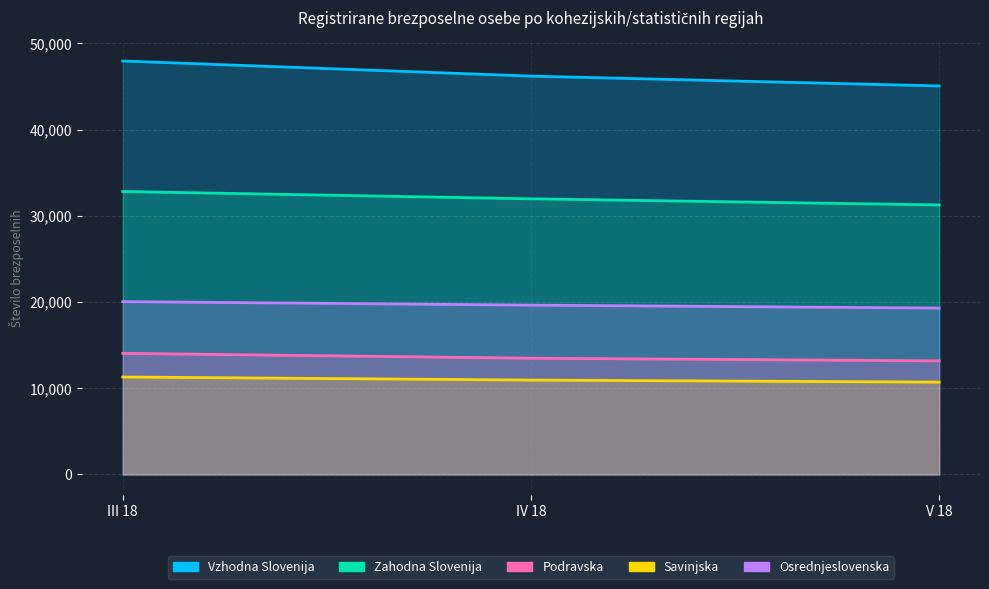

At which category does the chart reach its peak across all series?

III 18